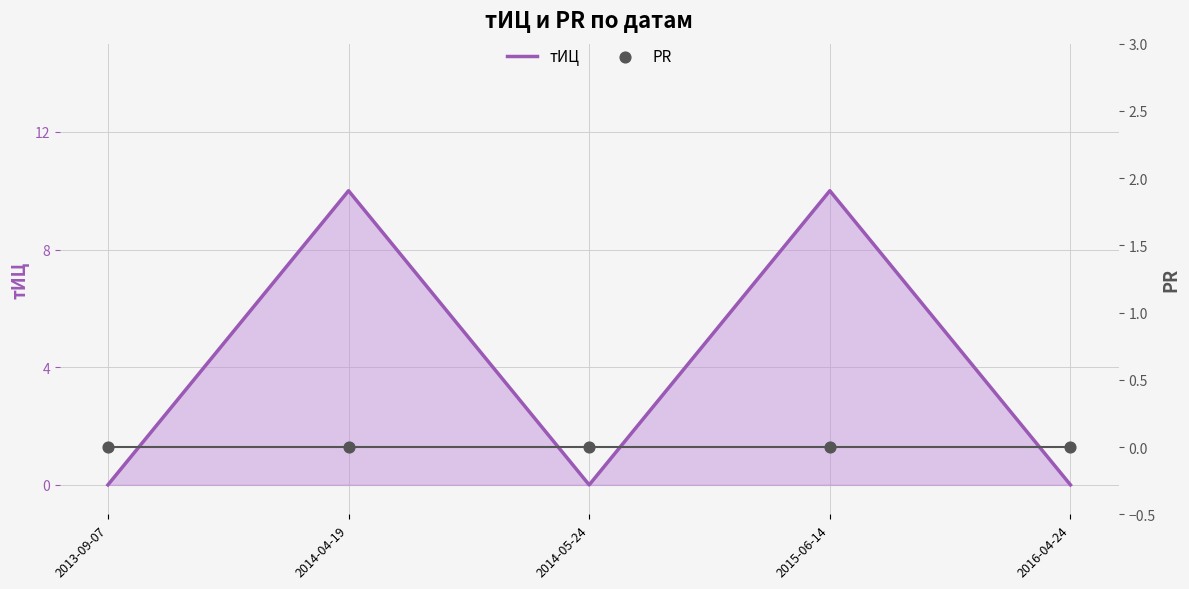

Which series contains the highest Y value?

тИЦ